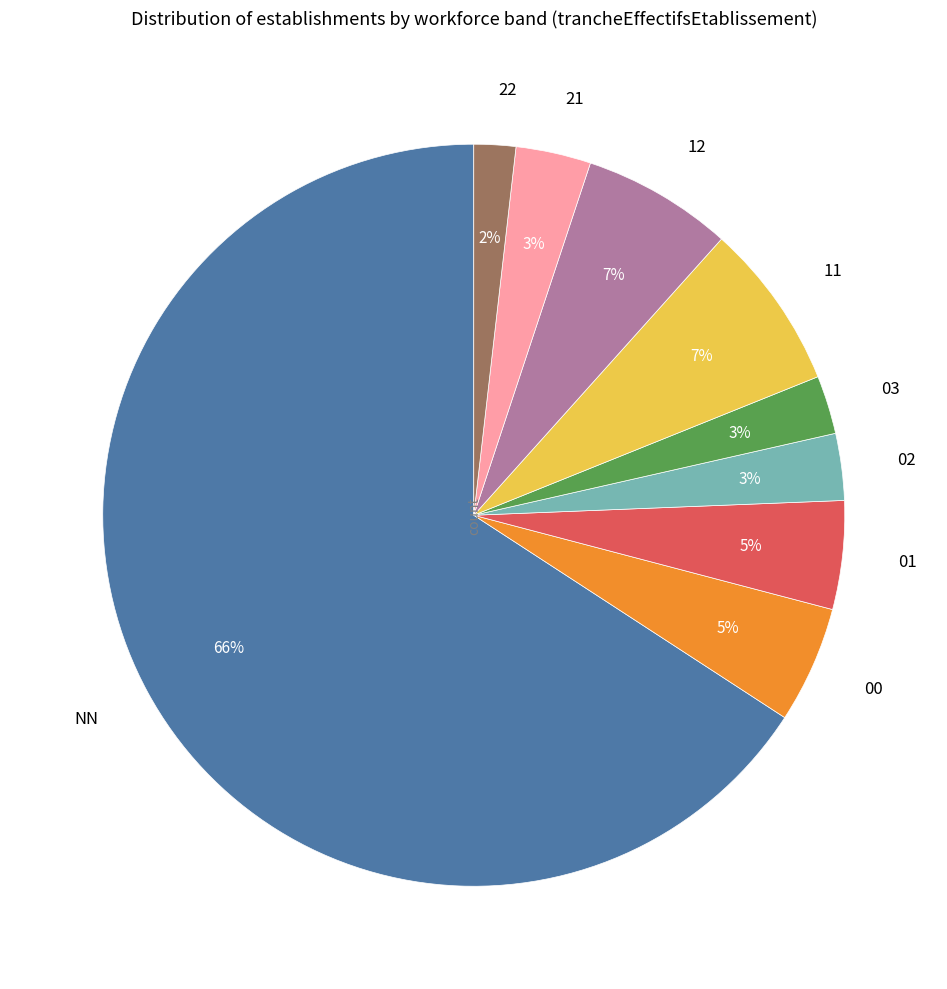

Do 22 and 02 together represent more than half of the pie?

No